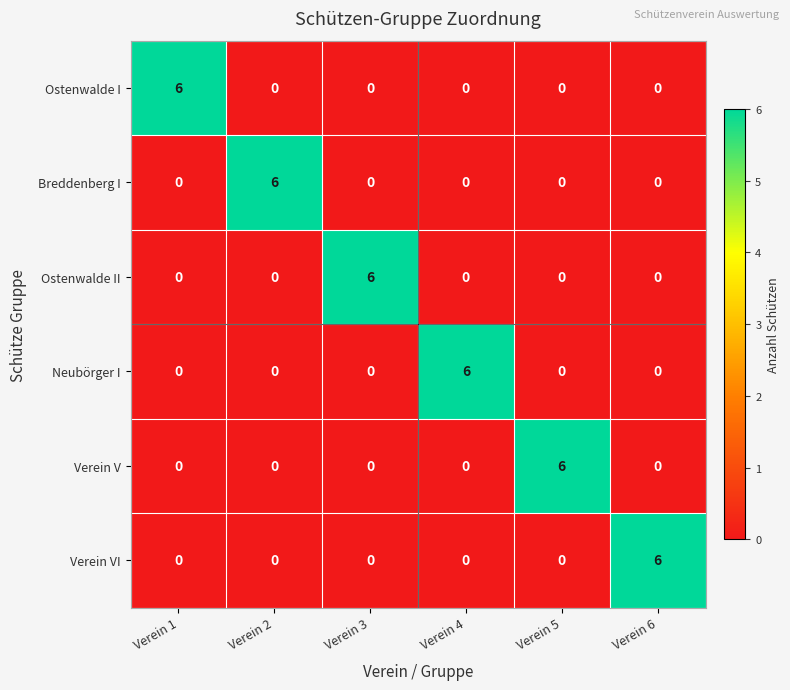

True or false: Verein VI has a value of 2 at Verein 1.

False